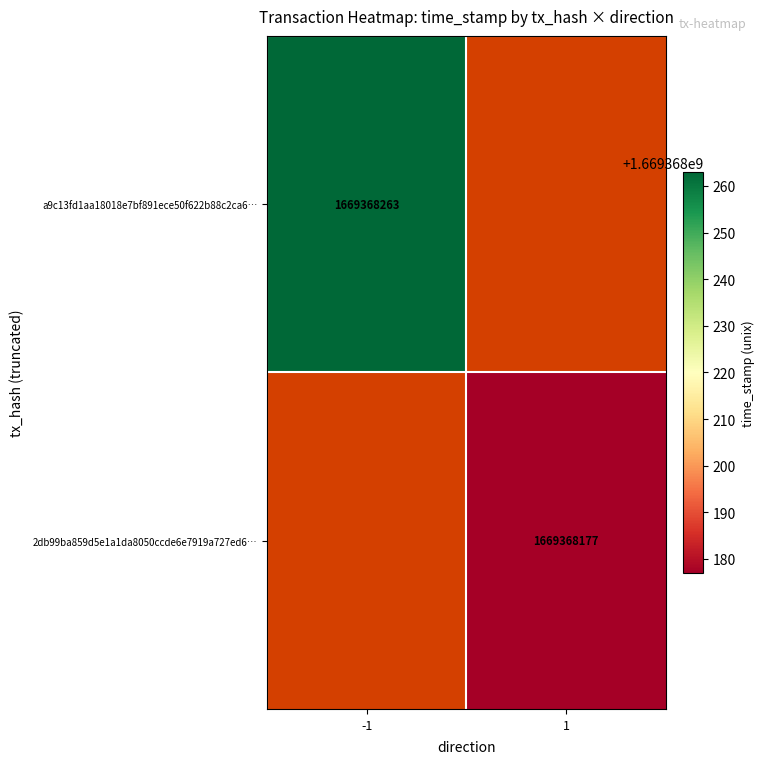

Is it true that 2db99ba859d5e1a1da8050ccde6e7919a727ed6 equals 1 at 0?

False